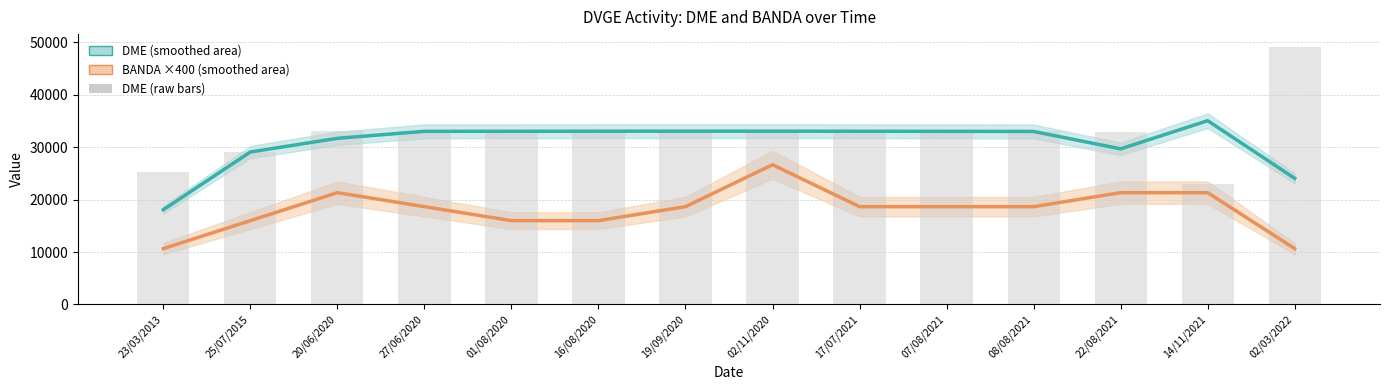

Reading left to right, transcribe all the data shown in this chart.

DME (smoothed): 23/03/2013=18086.3	25/07/2015=29097.3	20/06/2020=31706.7	27/06/2020=33041.3	01/08/2020=33053.0	16/08/2020=33062.0	19/09/2020=33066.3	02/11/2020=33066.3	17/07/2021=33057.7	07/08/2021=33038.0	08/08/2021=33015.7	22/08/2021=29696.3	14/11/2021=35069.7	02/03/2022=24069.3
BANDA ×400 (smoothed): 23/03/2013=10666.7	25/07/2015=16000.0	20/06/2020=21333.3	27/06/2020=18666.7	01/08/2020=16000.0	16/08/2020=16000.0	19/09/2020=18666.7	02/11/2020=26666.7	17/07/2021=18666.7	07/08/2021=18666.7	08/08/2021=18666.7	22/08/2021=21333.3	14/11/2021=21333.3	02/03/2022=10666.7
DME (raw): 23/03/2013=25204.0	25/07/2015=29055.0	20/06/2020=33033.0	27/06/2020=33032.0	01/08/2020=33059.0	16/08/2020=33068.0	19/09/2020=33059.0	02/11/2020=33072.0	17/07/2021=33068.0	07/08/2021=33033.0	08/08/2021=33013.0	22/08/2021=33001.0	14/11/2021=23075.0	02/03/2022=49133.0